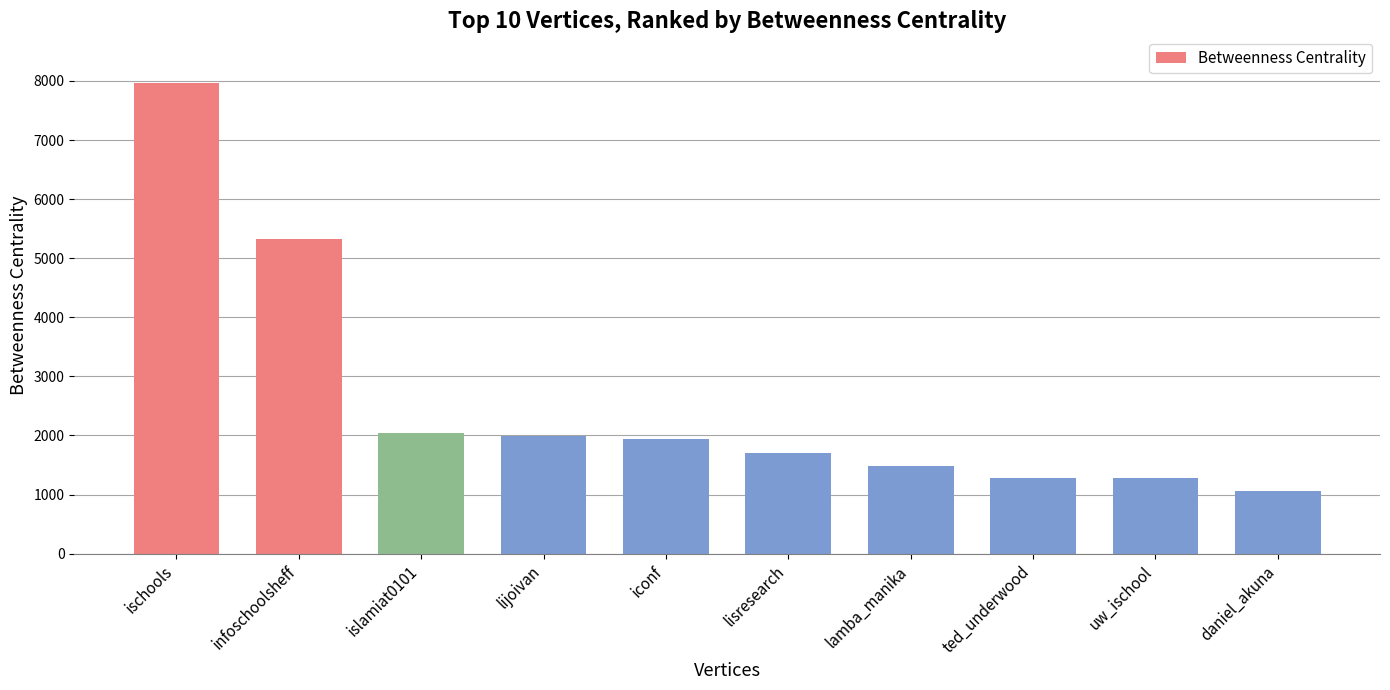

Which has a higher value, ted_underwood or lijoivan?

lijoivan